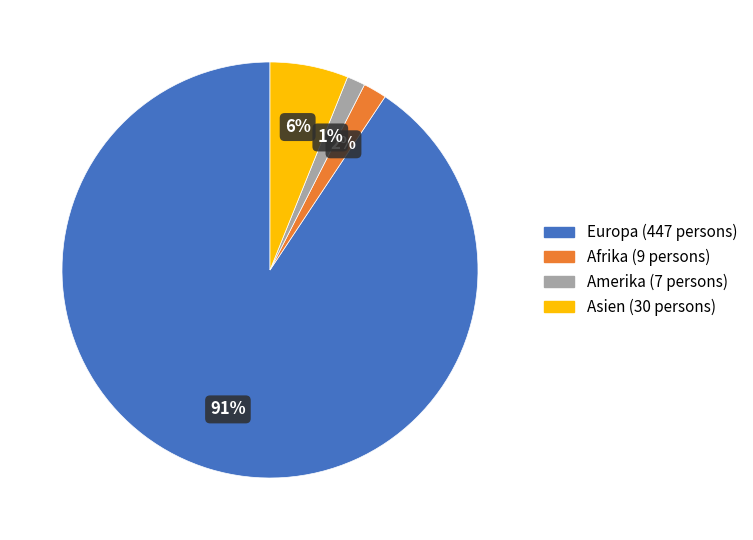

Is there a majority slice in this chart?

Yes